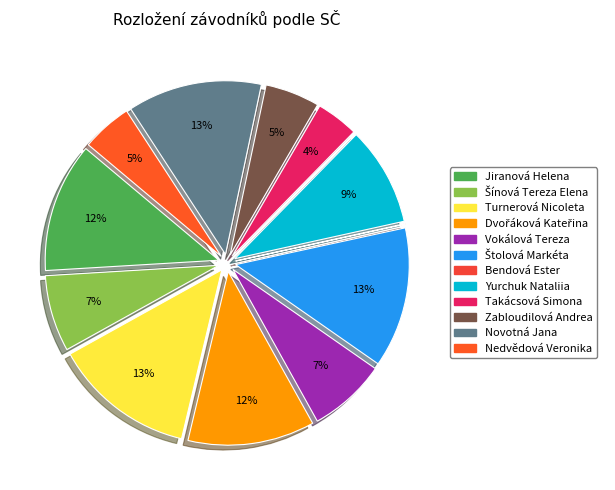

Approximately how many times larger is the value at Vokálová Tereza compared to Dvořáková Kateřina?

0.6